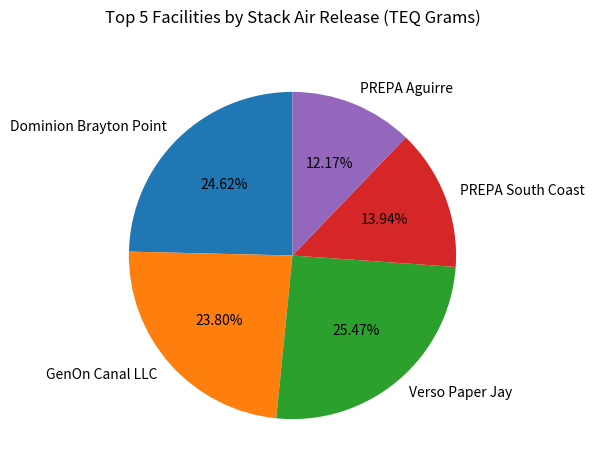

True or false: Dominion Brayton Point accounts for 37% of the total.

False